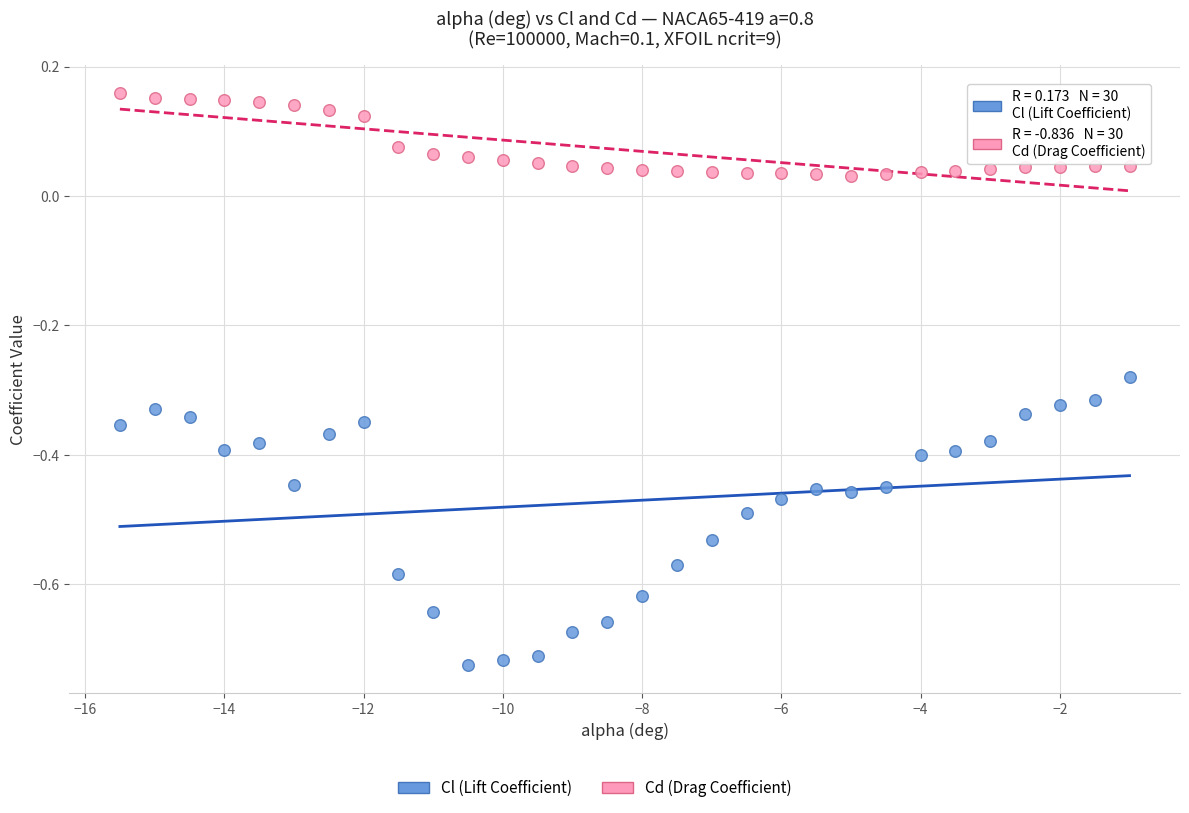

Across all data points, what is the range of Y values (max minus min)?

0.9